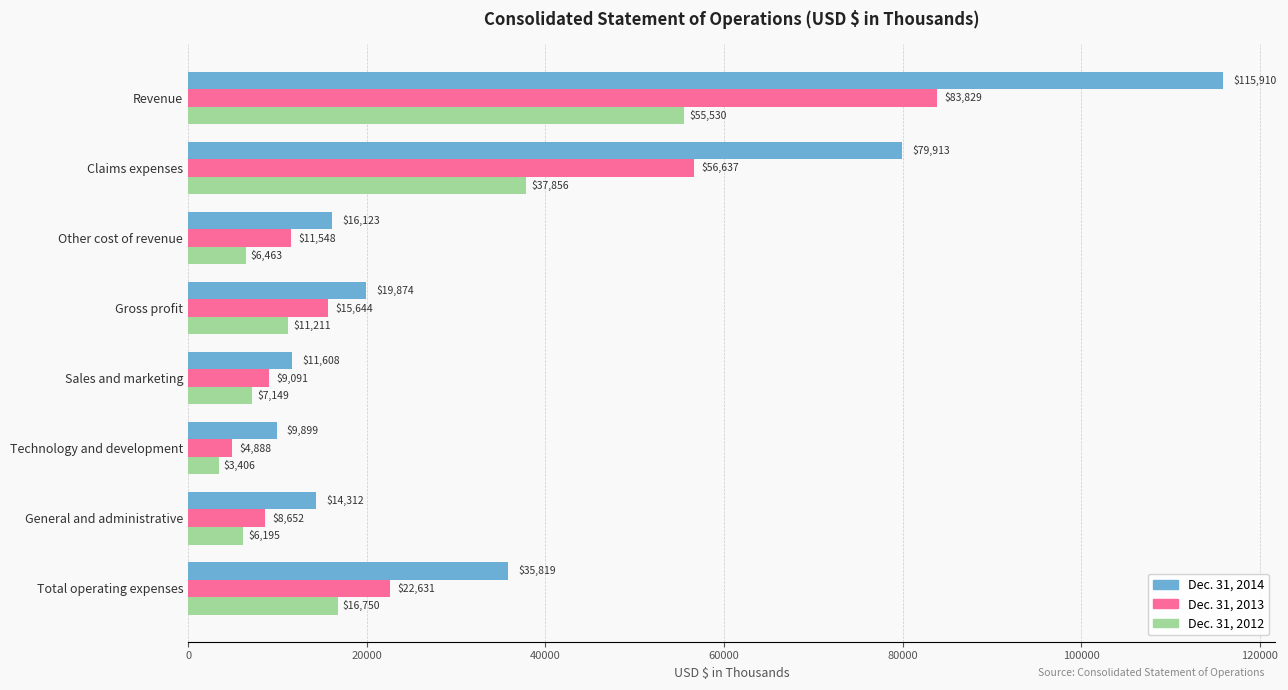

Which series has the largest total across all categories?

Dec. 31, 2014